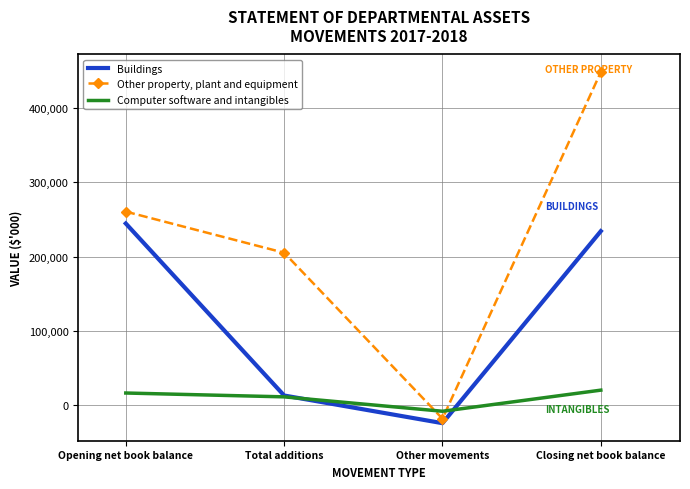

What is the lowest value of the Other property, plant and equipment series?

-17708